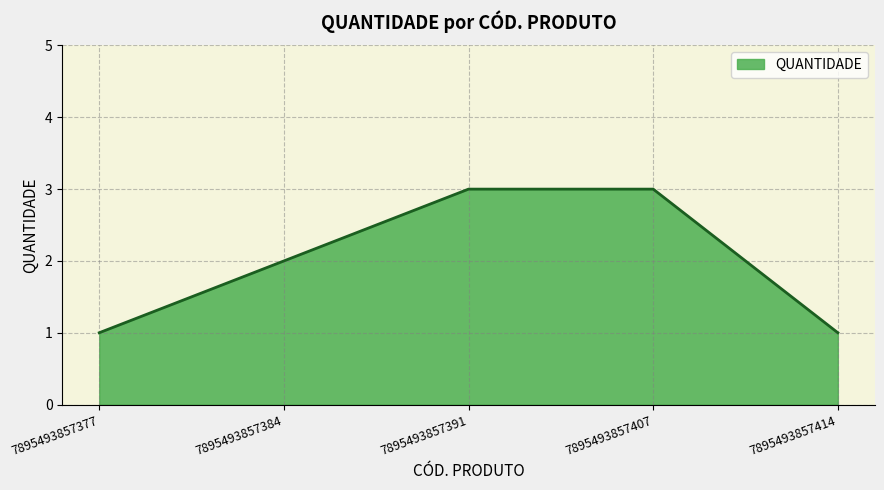

True or false: there are more than 2 points higher than both neighbors.

False